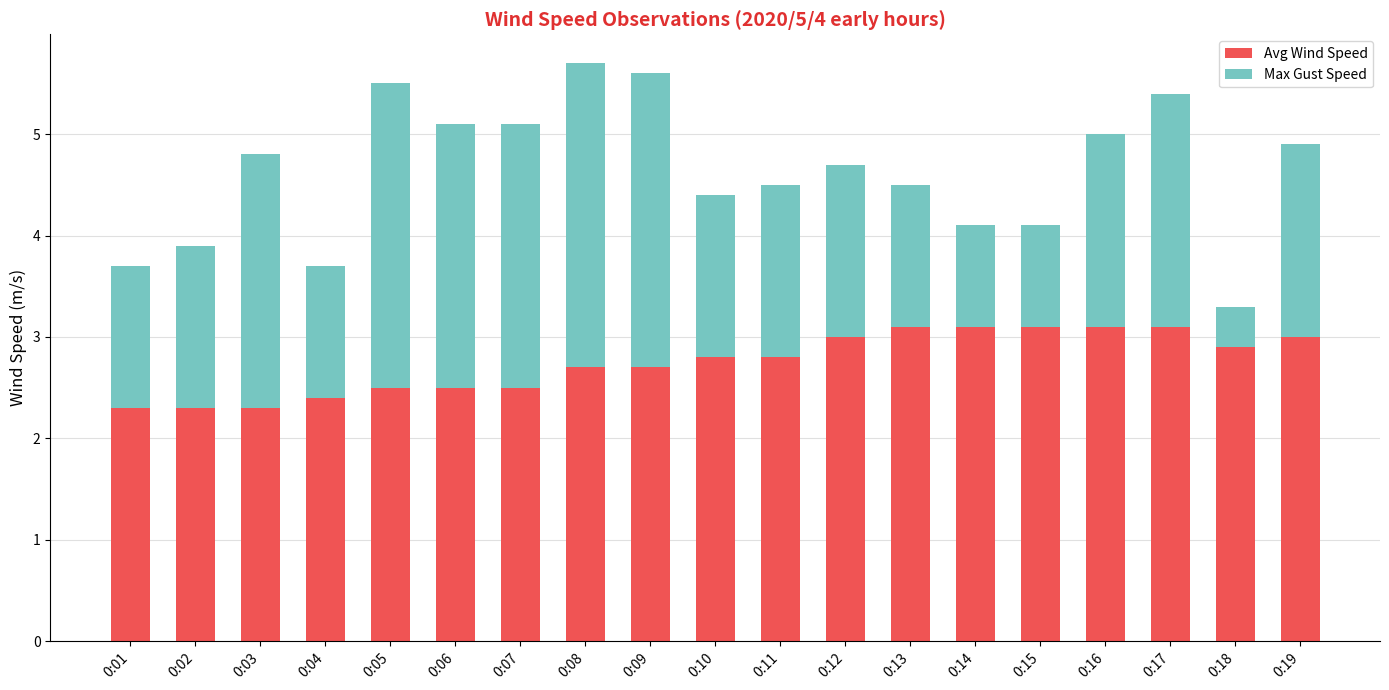

Is it true that Avg Wind Speed equals 1.4 at 0:03?

False